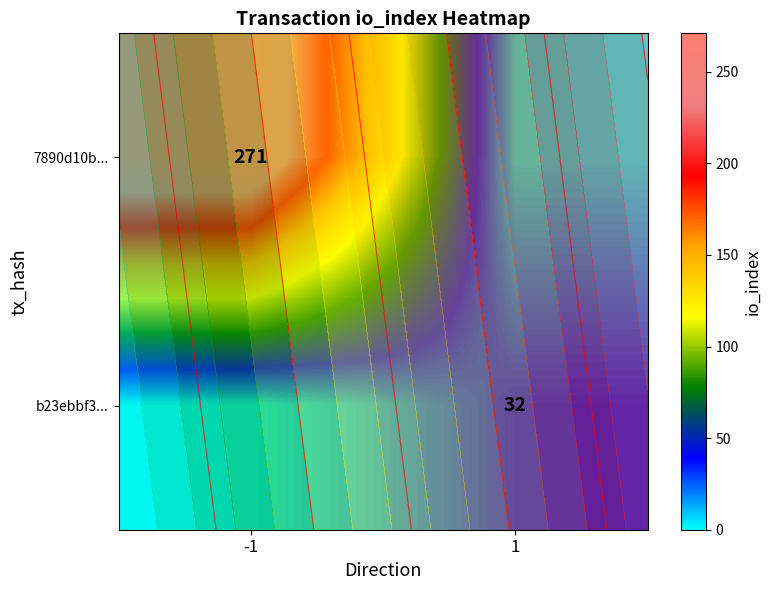

What is the difference between the maximum and minimum values in the row_1 series?

32